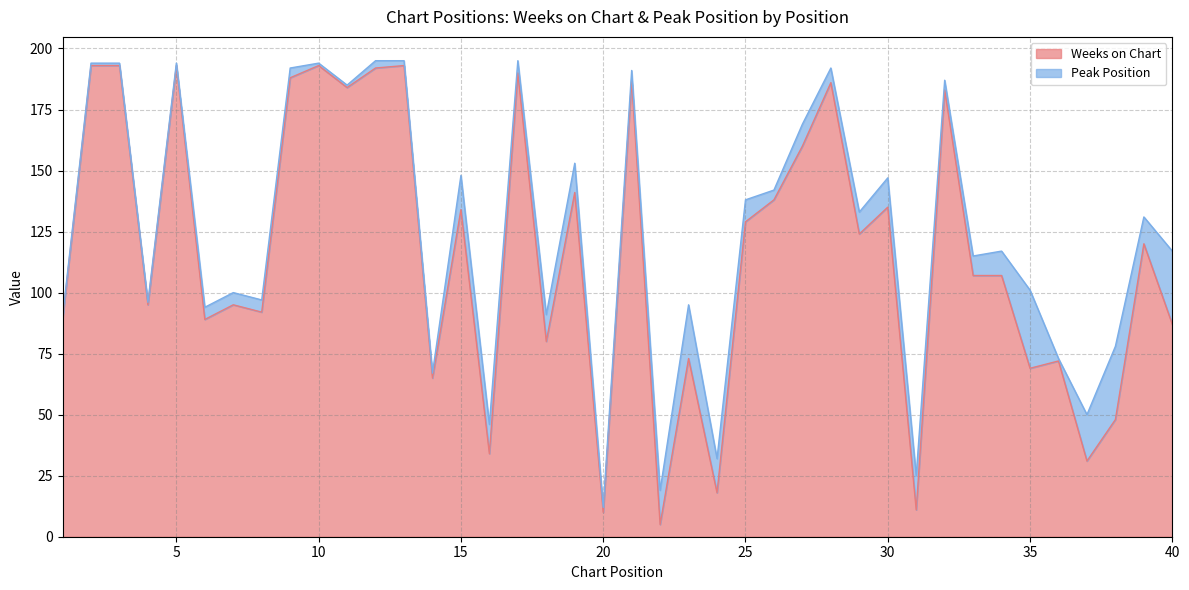

How many data points are less than 120?

20